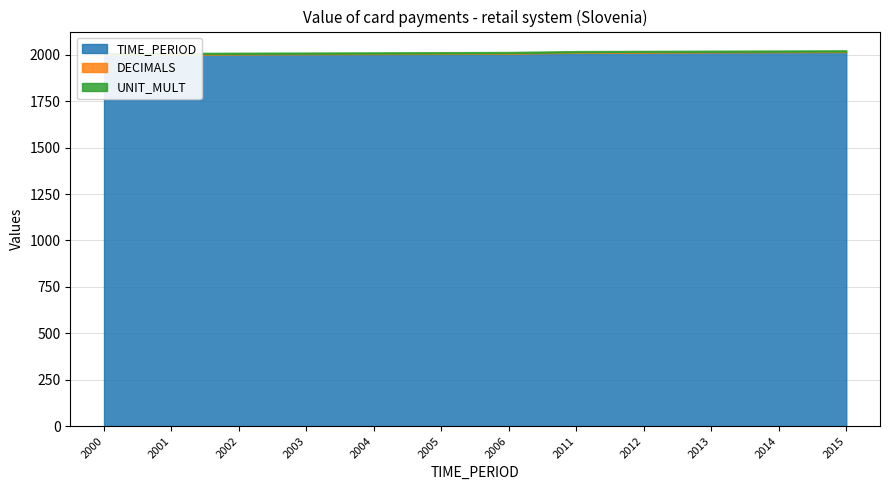

What is the difference between the TIME_PERIOD values at 2005 and 2003?

2